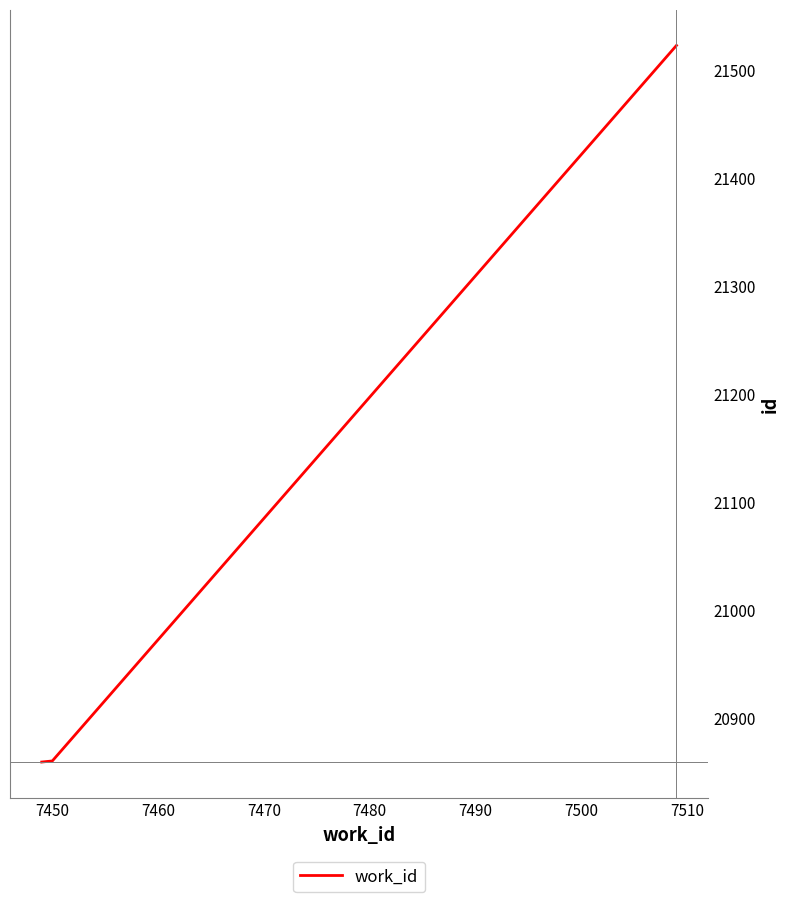

What is the greatest value displayed?

21523